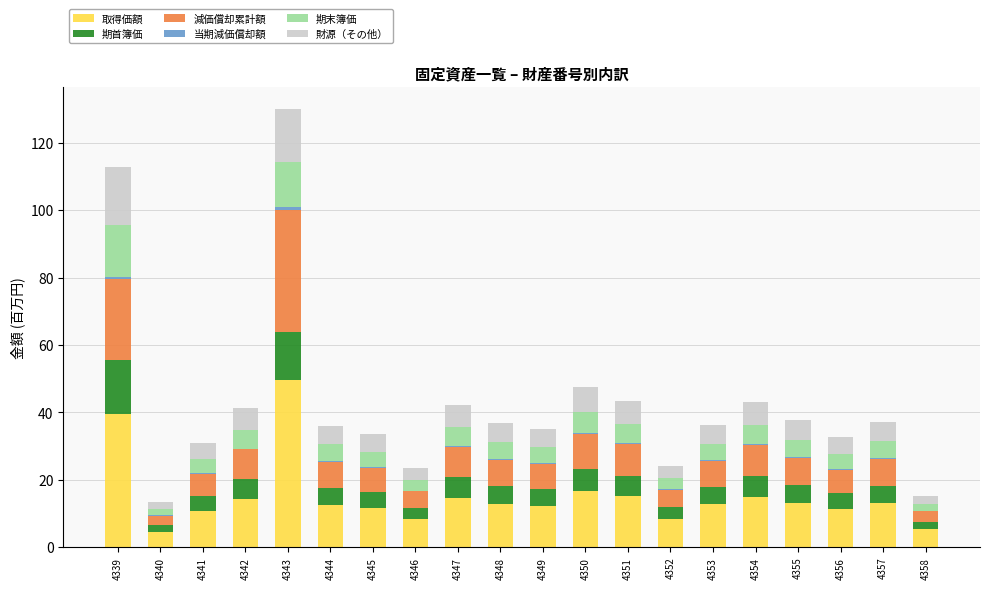

Count the number of categories in the chart.

20